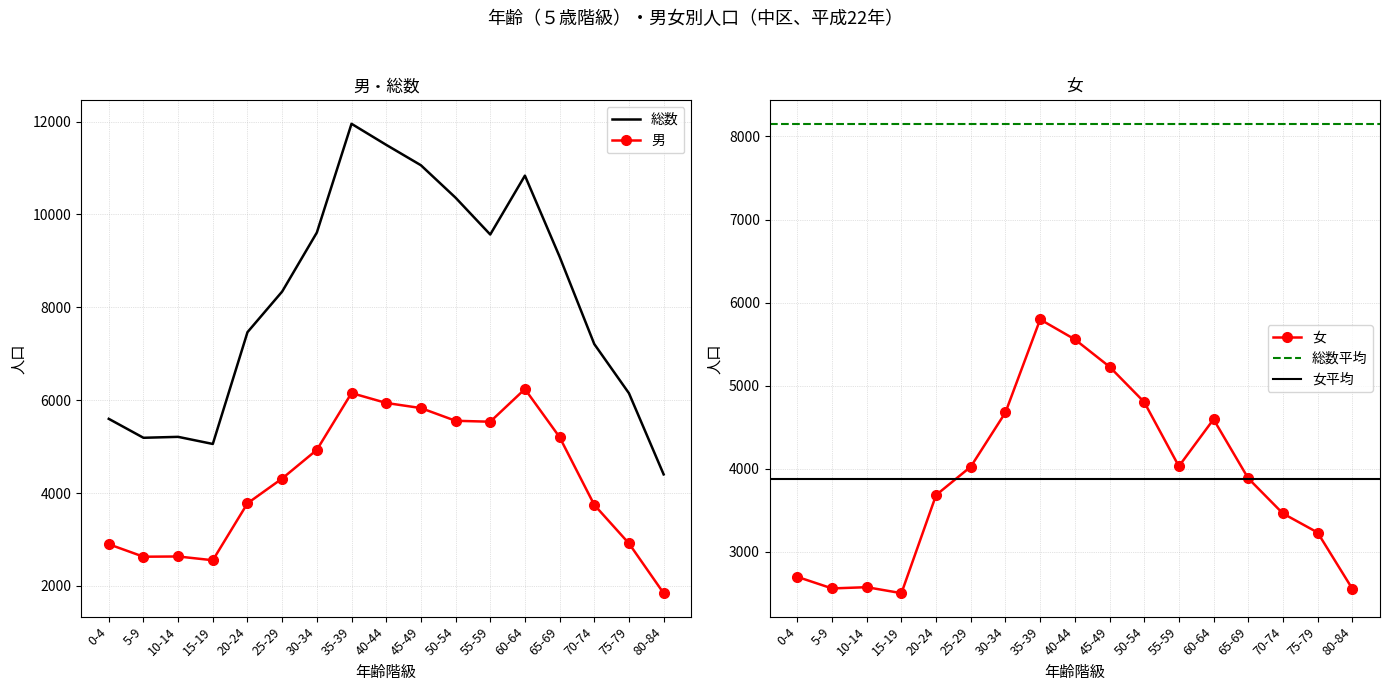

What is the smallest value displayed?

1844